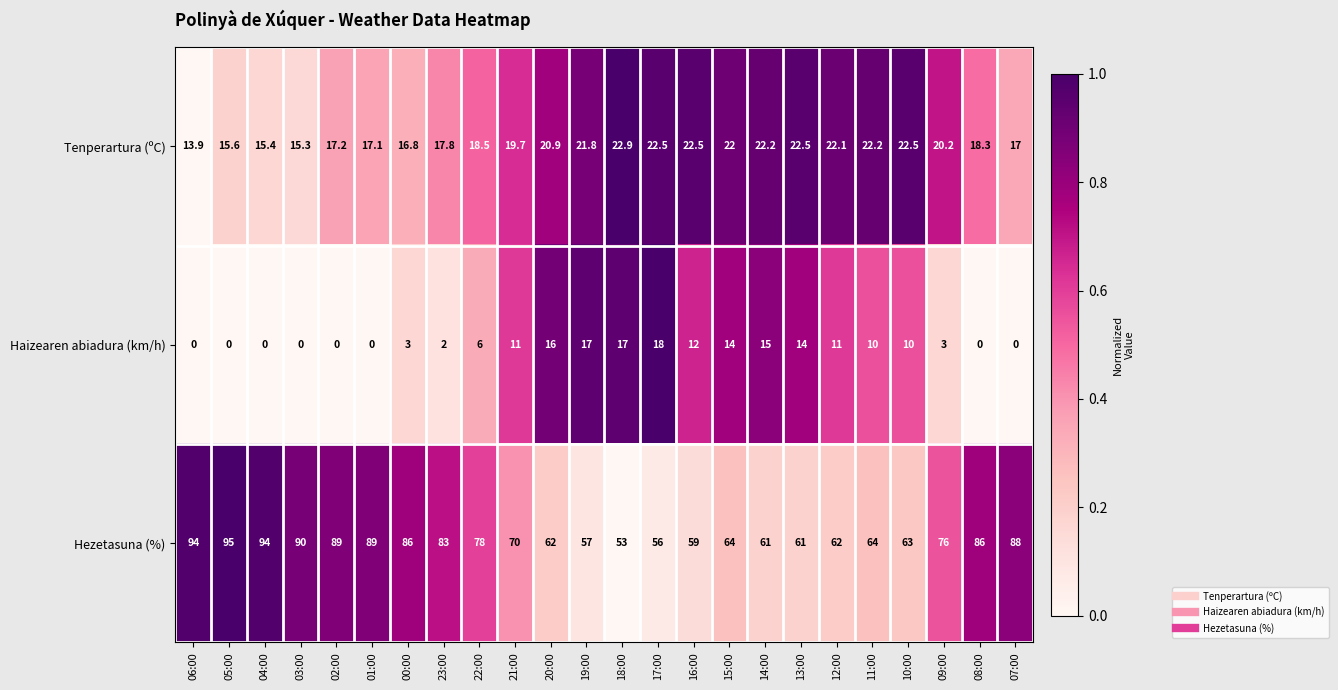

Count the number of categories in the chart.

24